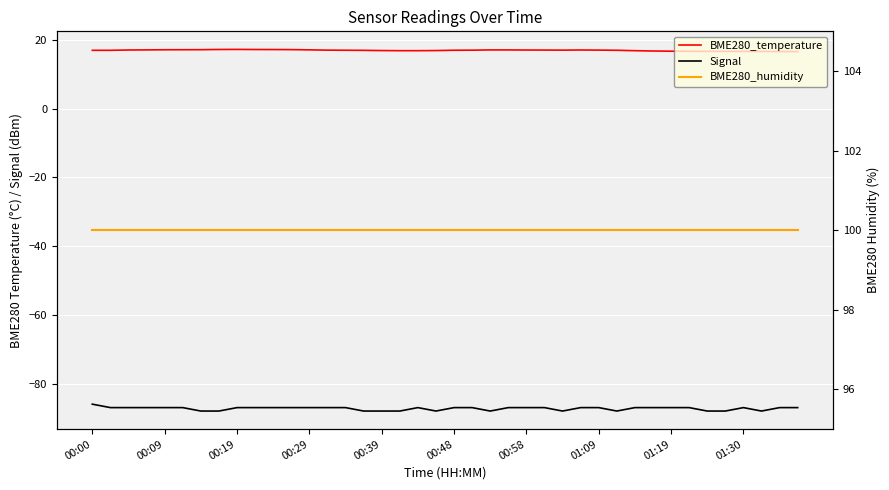

Which series has the widest spread of values?

Signal